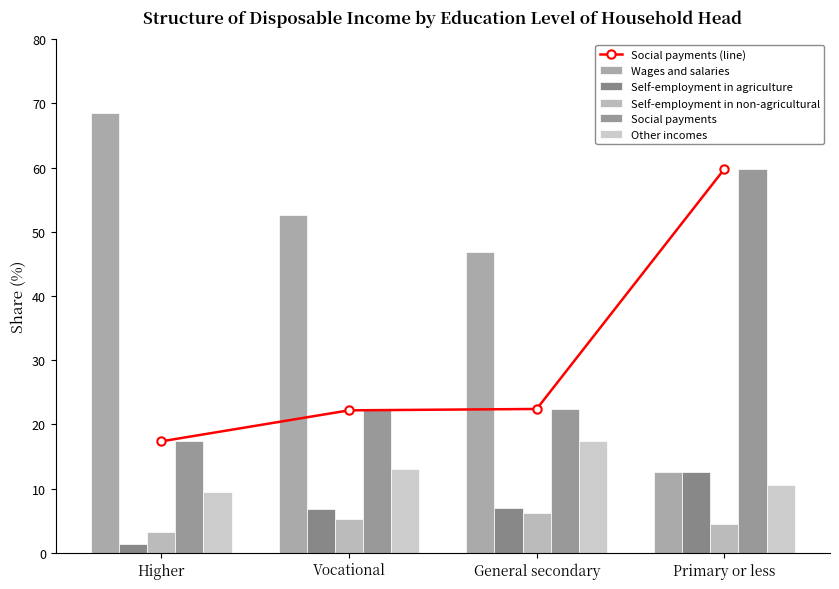

Which series has the largest total across all categories?

Wages and salaries